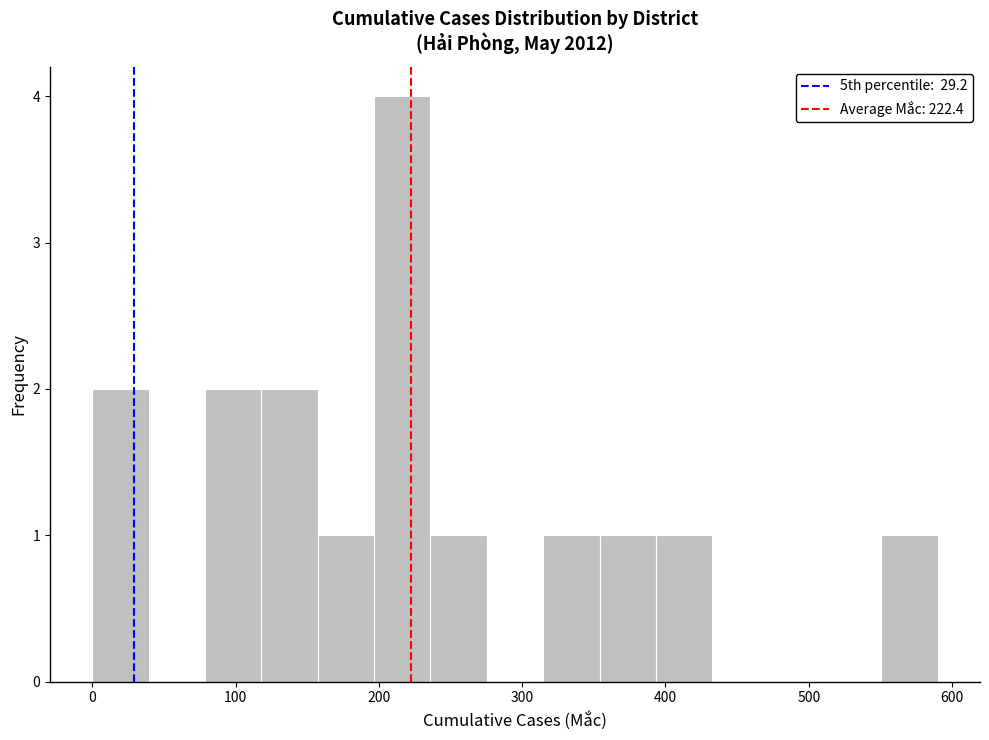

Read against the x-axis, roughly where is the centre of the tallest bar?

220